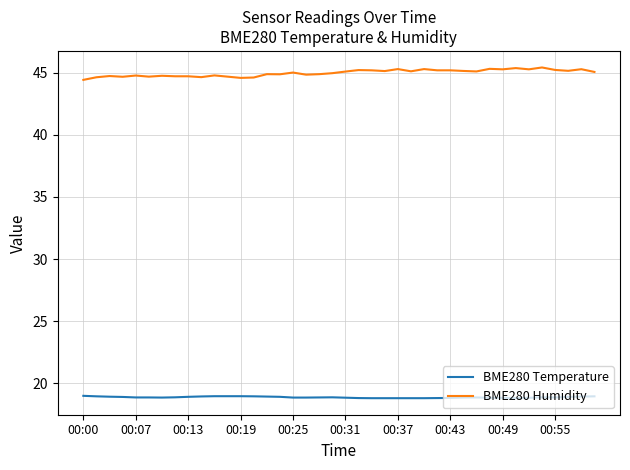

Which series has the largest total across all categories?

BME280 Humidity